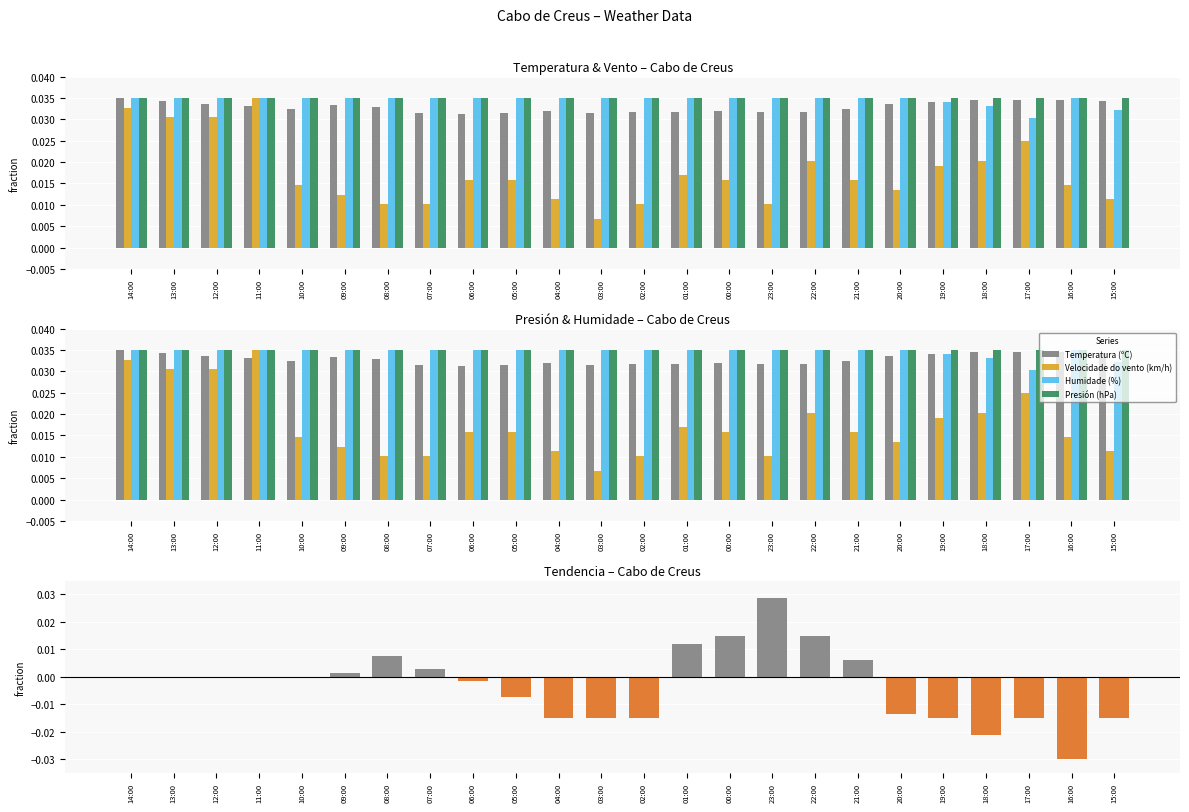

Which series has the largest total across all categories?

Presión (hPa)